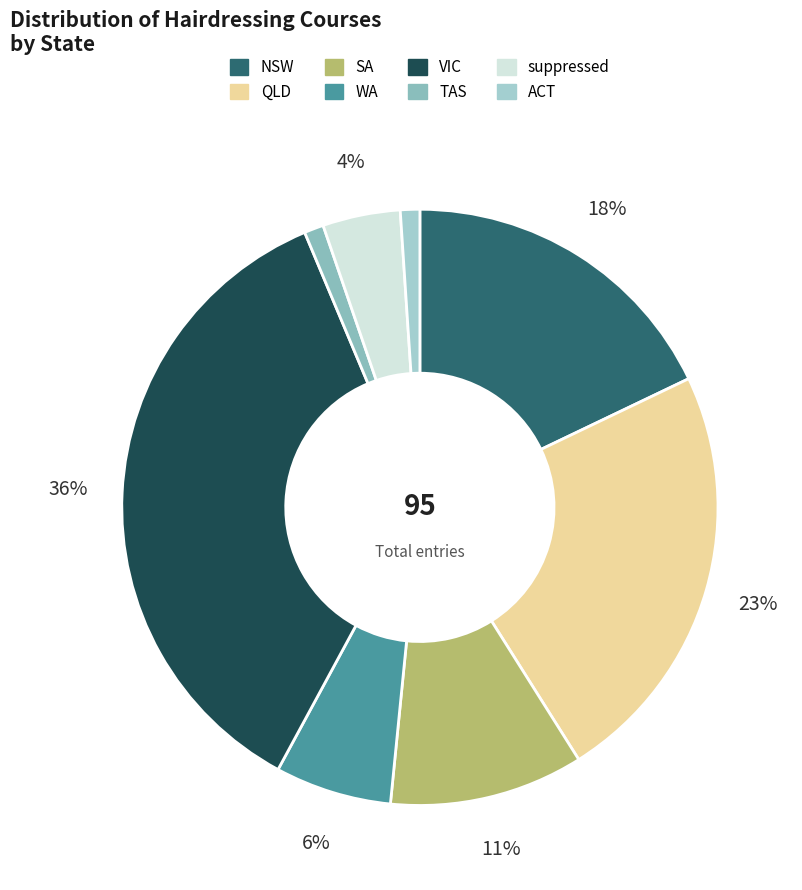

What is the smallest slice in the pie chart?

TAS